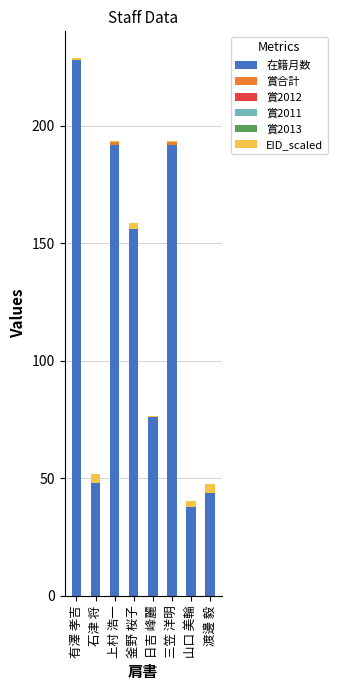

What is the sum of all 在籍月数 values?

974.0